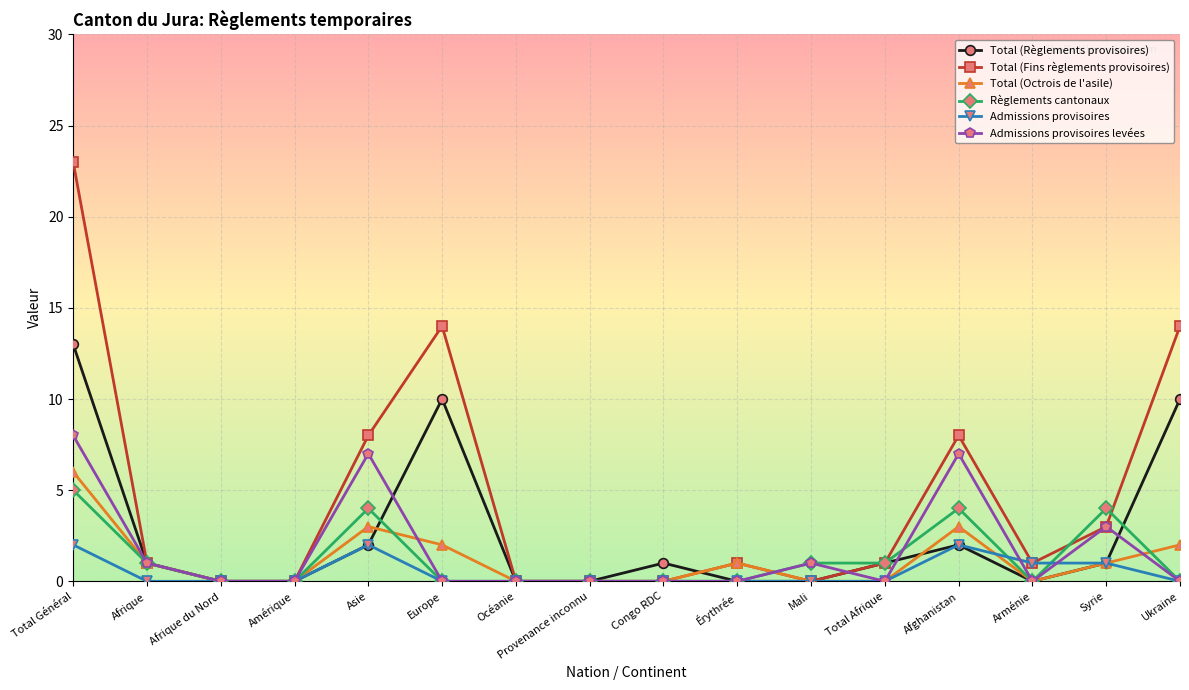

What is the sum of the Total (Fins règlements provisoires) values at Total Afrique and Arménie?

2